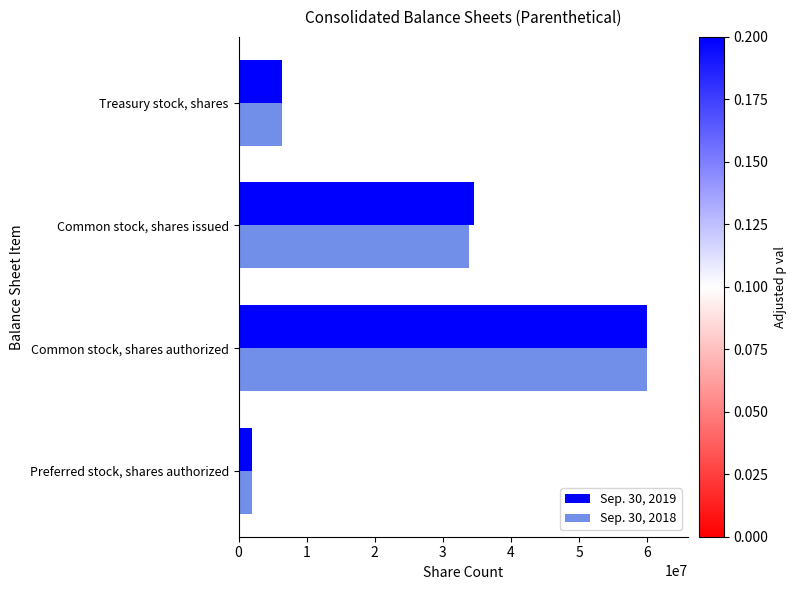

Rank the series by their average value, from lowest to highest.

Sep. 30, 2018, Sep. 30, 2019